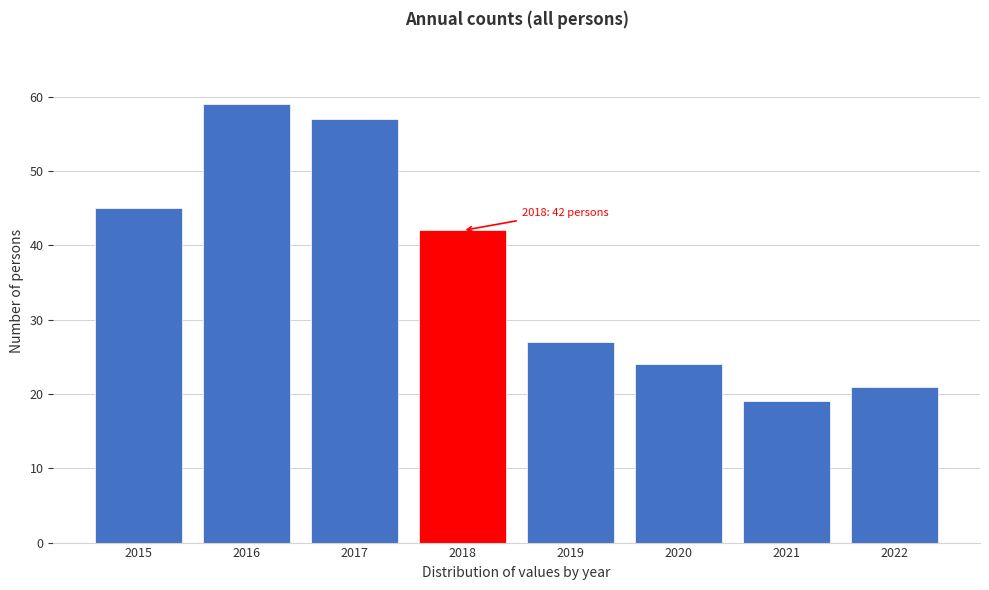

Reading left to right, transcribe all the data shown in this chart.

45	59	57	42	27	24	19	21